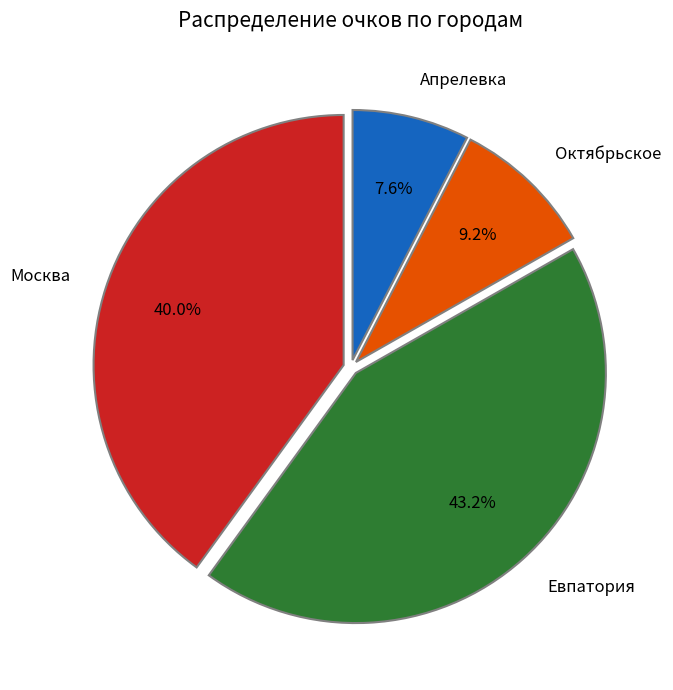

Rank the categories by value from lowest to highest.

Апрелевка, Октябрьское, Москва, Евпатория